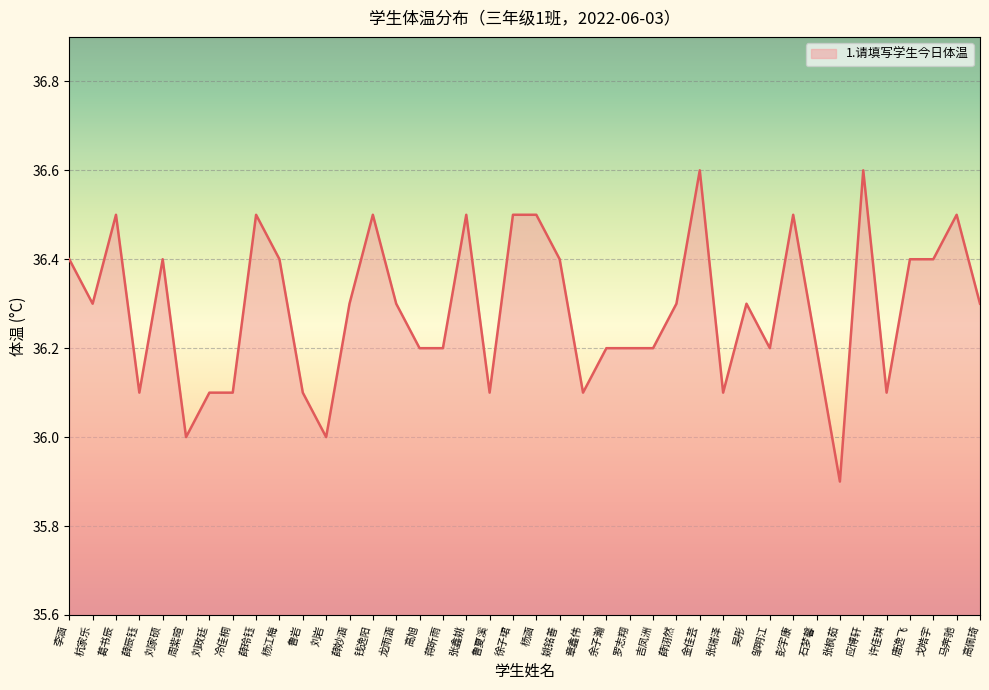

What is the difference between the values at 章鑫伟 and 唐逸飞?

0.3